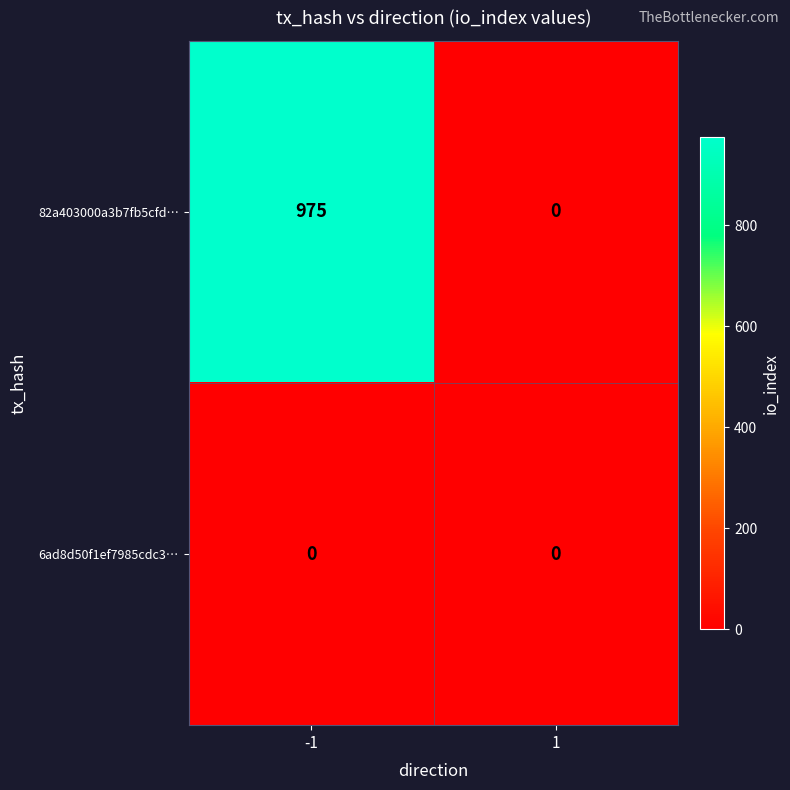

Reading right to left, what are all the values shown in this chart?

82a403000a3b7fb5cfd…: 0	975
6ad8d50f1ef7985cdc3…: 0	0